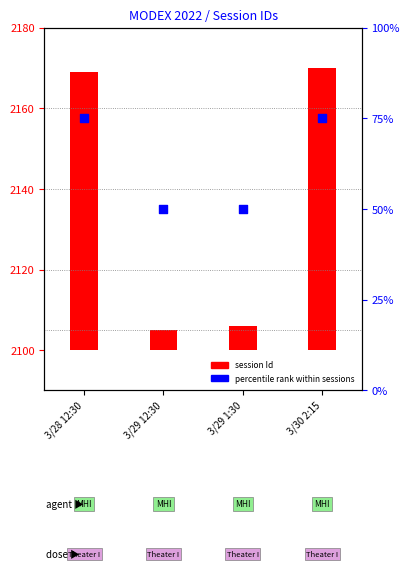

Which series has the widest spread of Y values?

session Id